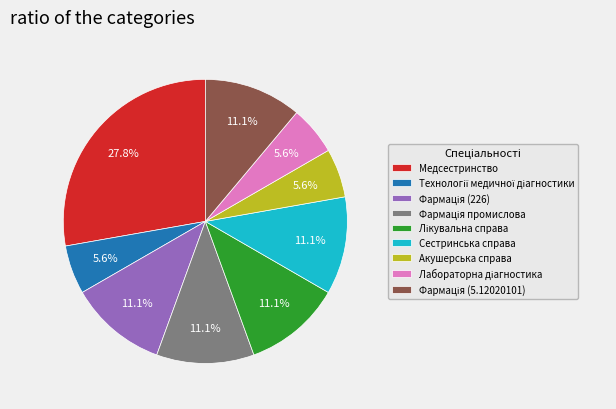

Does any single category account for the majority?

No